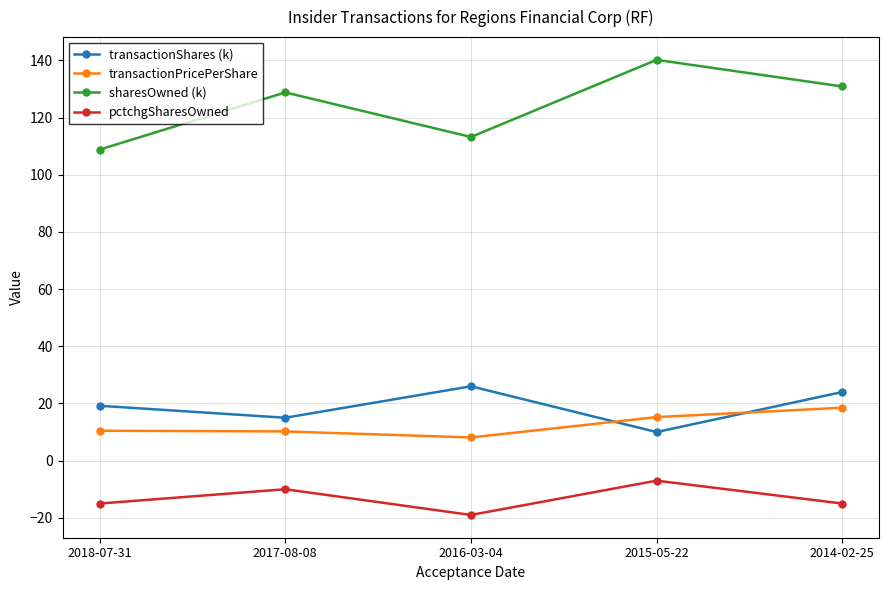

What is the lowest value of the transactionShares (k) series?

10.0